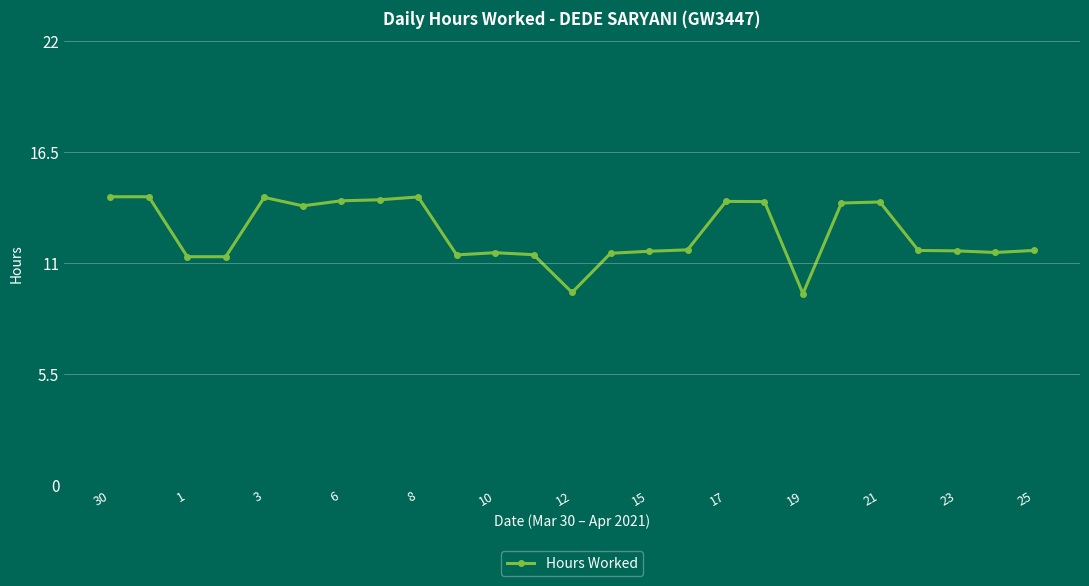

What is the value of the 19th point from the left?

9.5